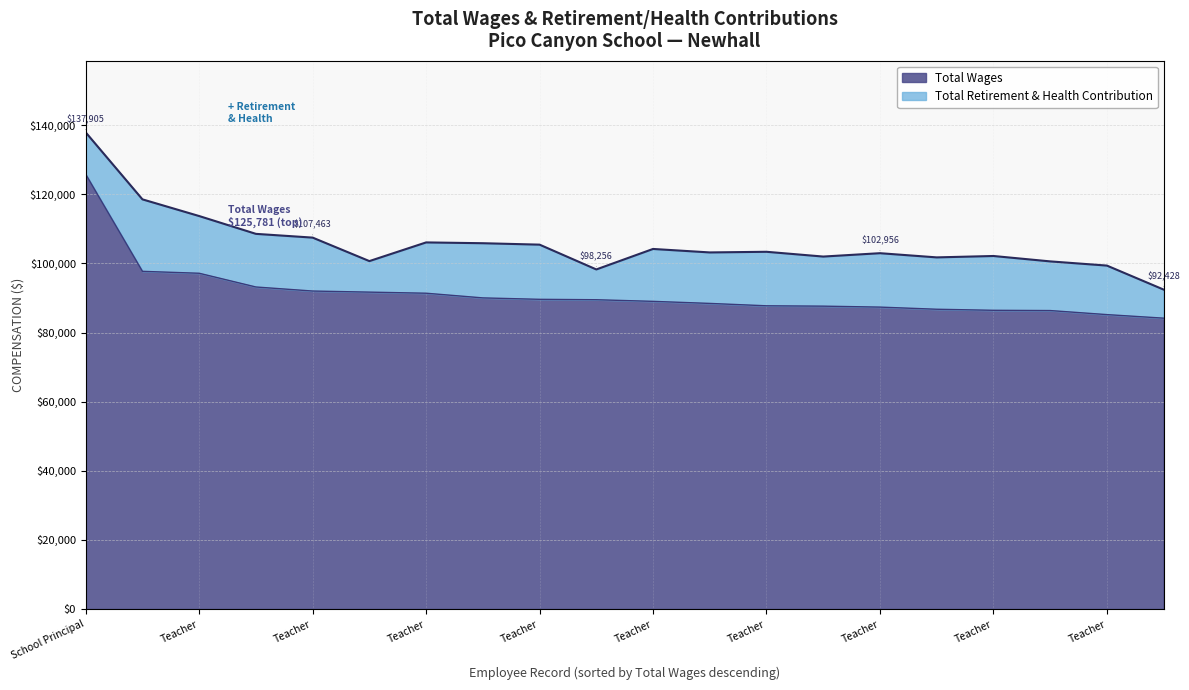

Reading left to right, list all the values displayed in this chart.

125781	97707	97150	93177	92007	91692	91375	90022	89610	89492	89022	88426	87737	87635	87358	86739	86435	86360	85189	84161